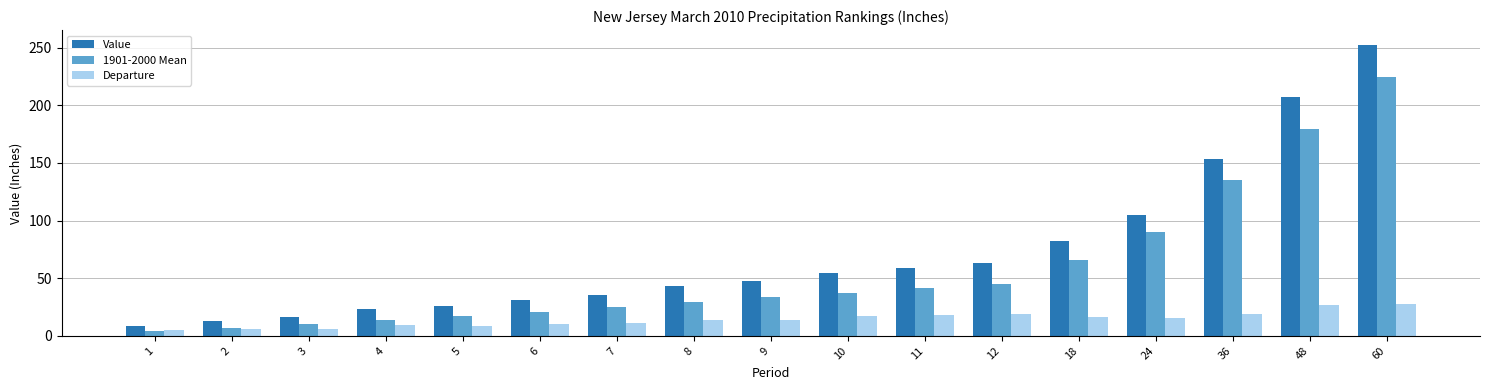

The 1901-2000 Mean series shows 224.8 at 60. True or false?

True